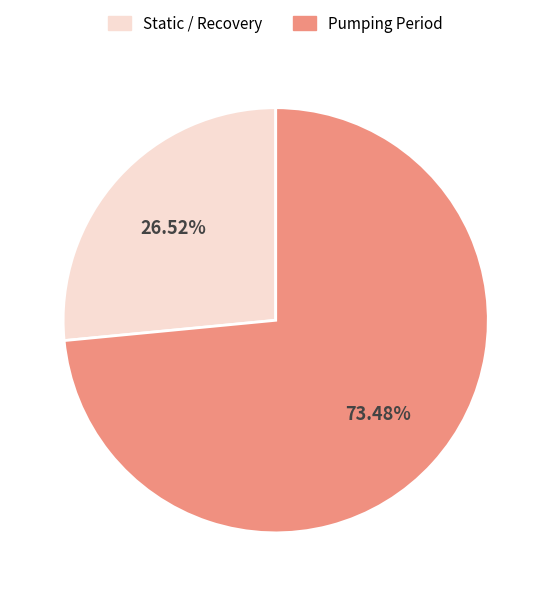

Is there any slice that represents more than half of the pie?

Yes